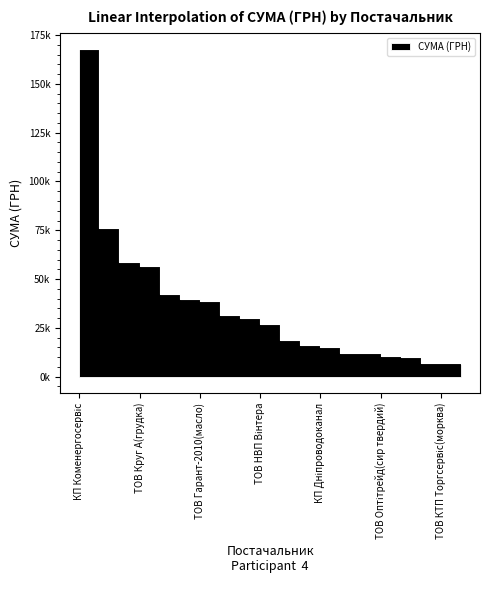

What is the difference between the maximum and second lowest values?

160867.6